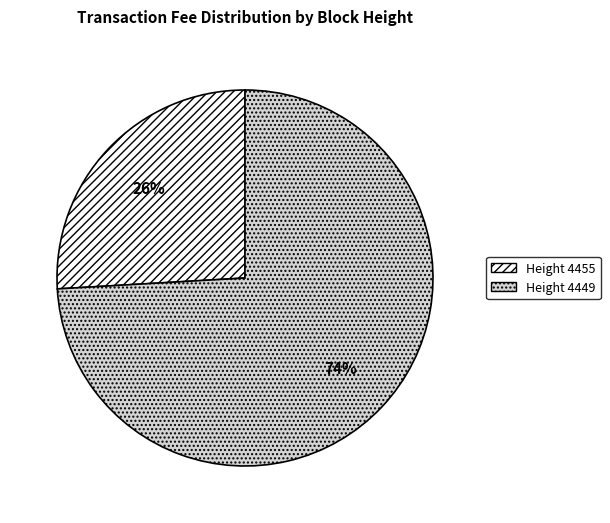

Count the number of slices in the pie.

2